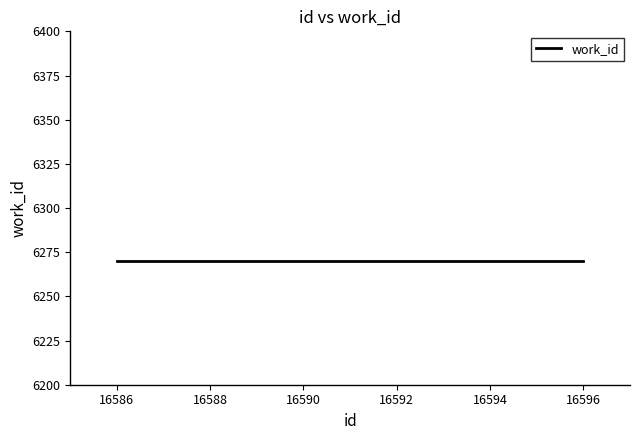

Reading right to left, list all the values displayed in this chart.

id: 16596	16592	16586
work_id: 6270	6270	6270